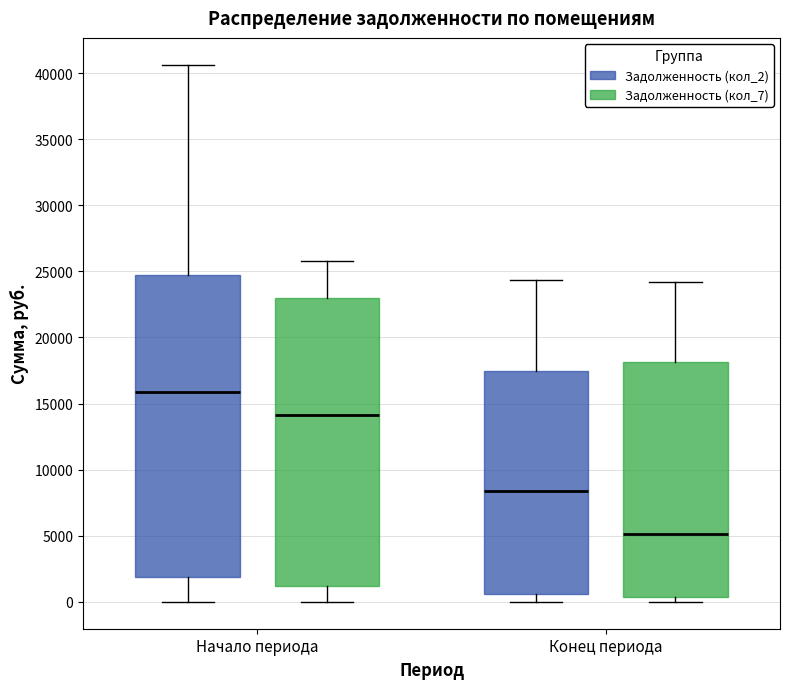

Which box's median line is the lowest?

Конец периода (Задолженность (кол_7))